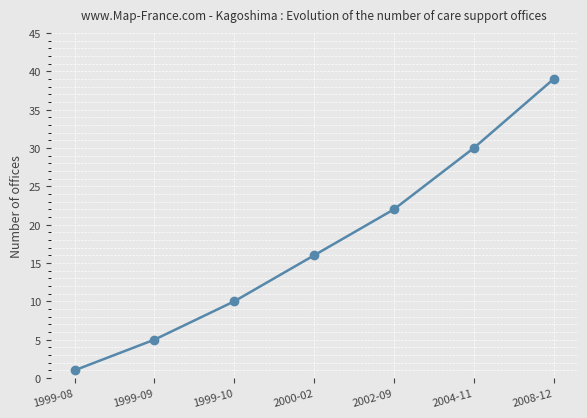

Between 2008-12 and 1999-10, which is larger?

2008-12